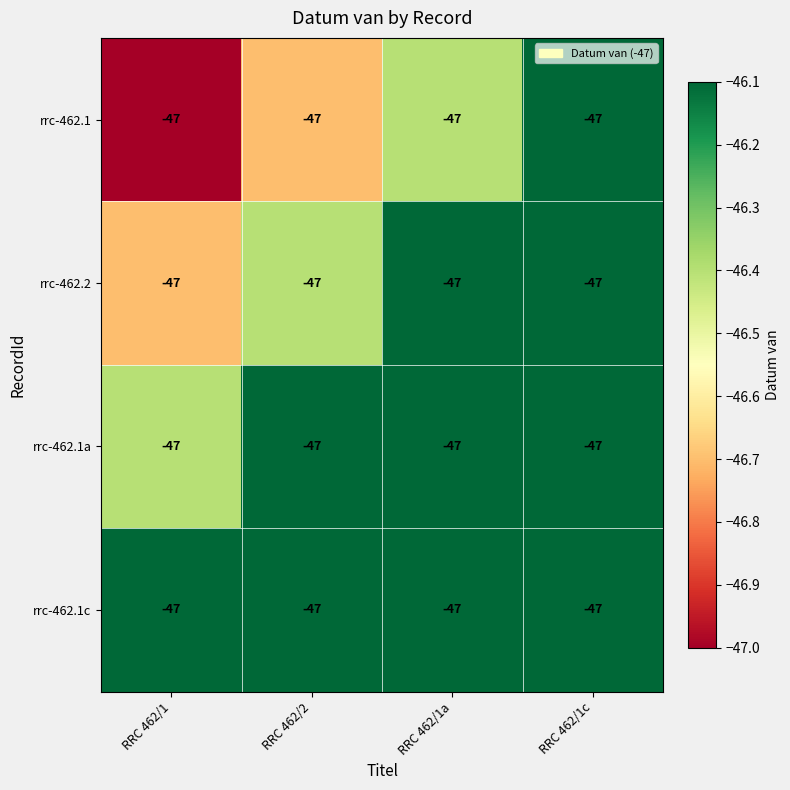

Which has a higher value, RRC 462/1 or RRC 462/2?

RRC 462/2